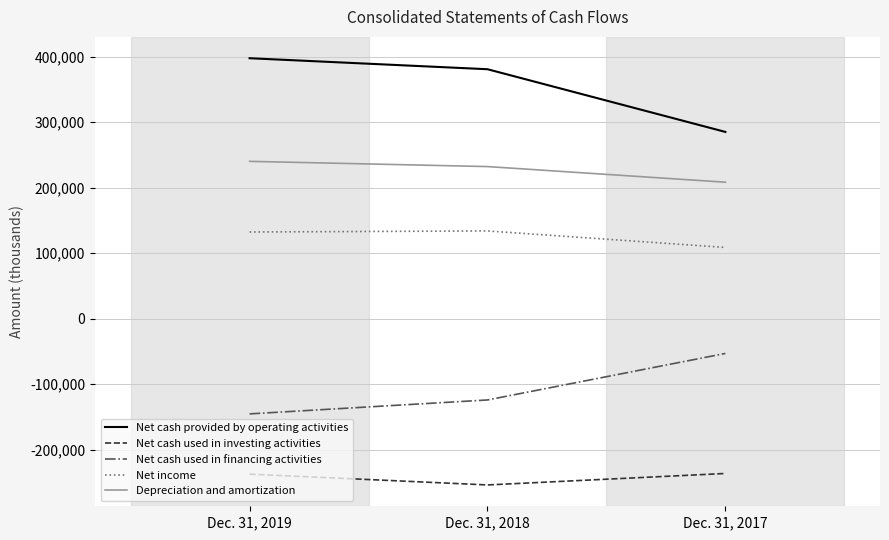

Where is Net income nearest to the value 121409?

Dec. 31, 2019